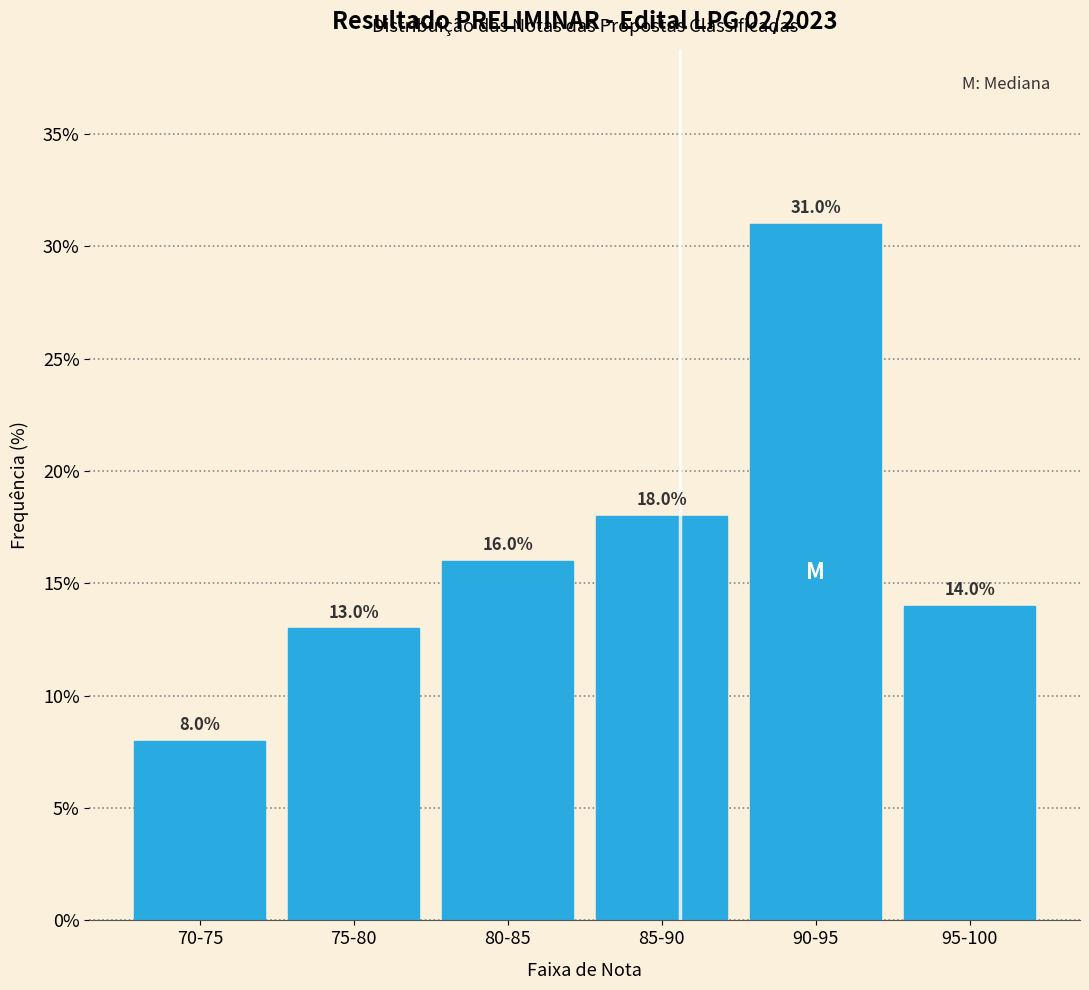

Reading left to right, transcribe all the data shown in this chart.

70-75=8.0	75-80=13.0	80-85=16.0	85-90=18.0	90-95=31.0	95-100=14.0